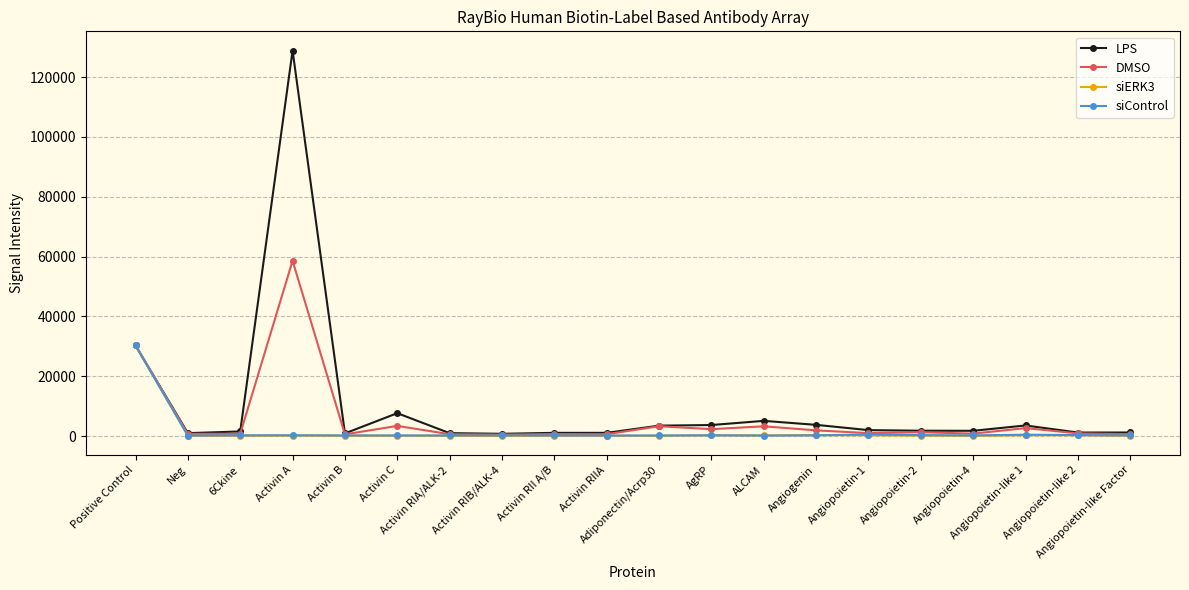

What is the value of the DMSO point at the 13th from the left?

3291.4